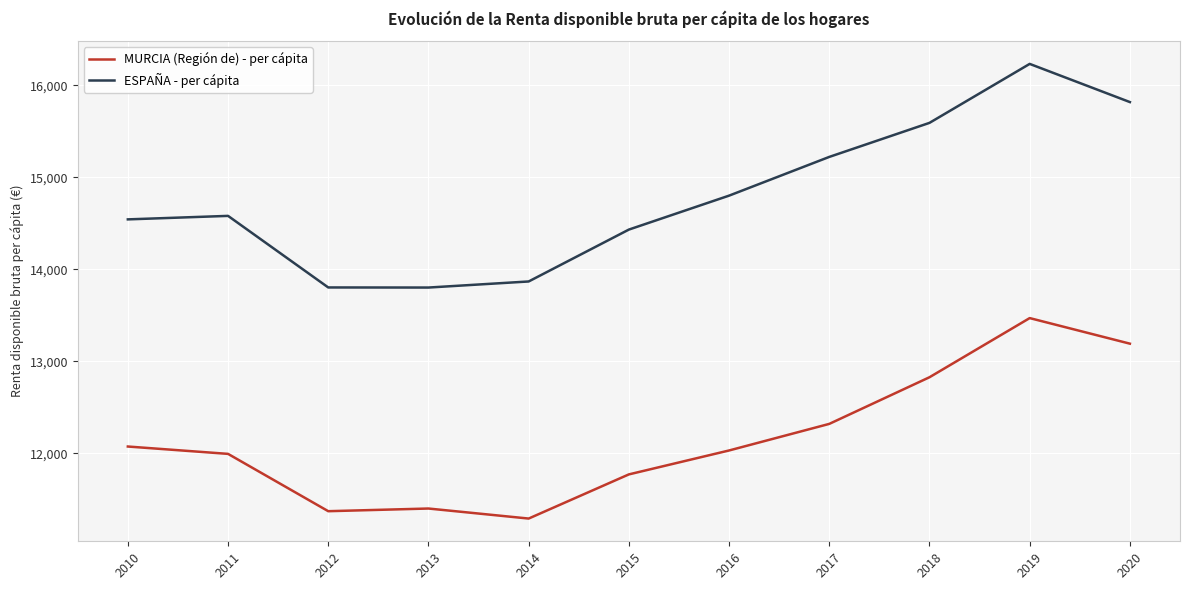

True or false: MURCIA (Región de) - per cápita and ESPAÑA - per cápita cross at least once.

False